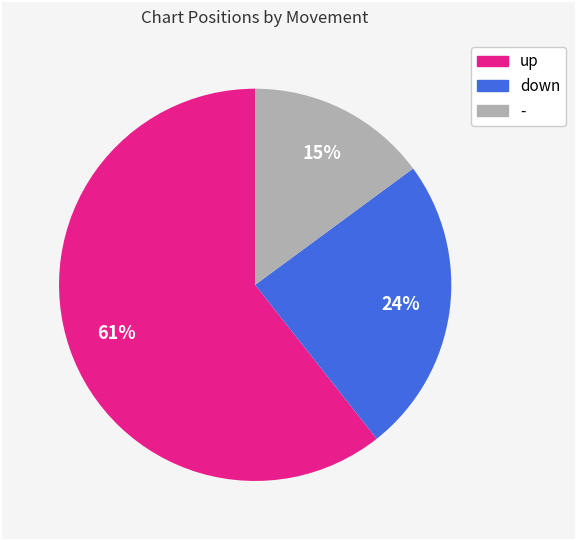

Does any single category account for the majority?

Yes